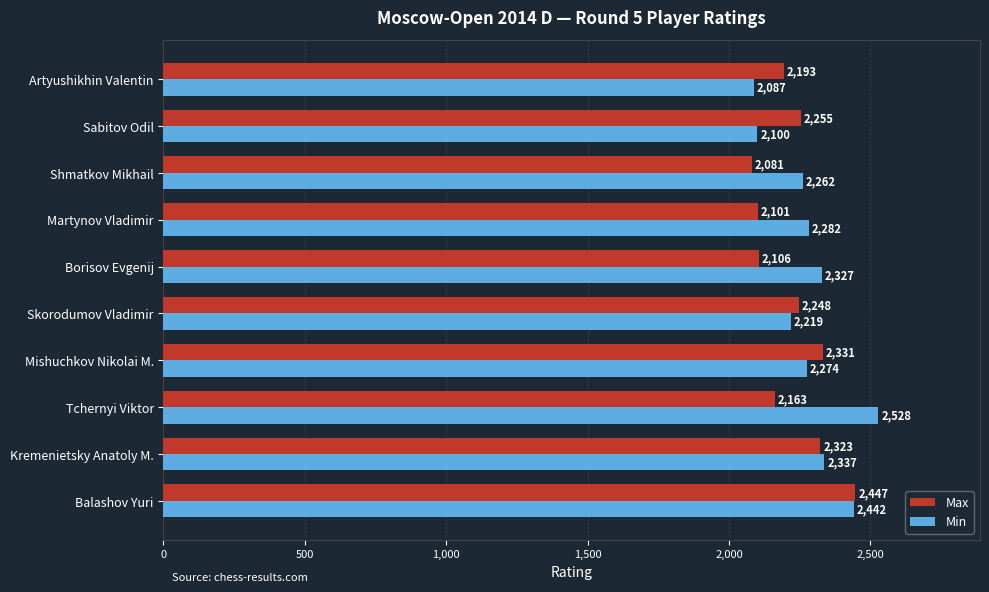

The value of Max at Shmatkov Mikhail is 2081. True or false?

True